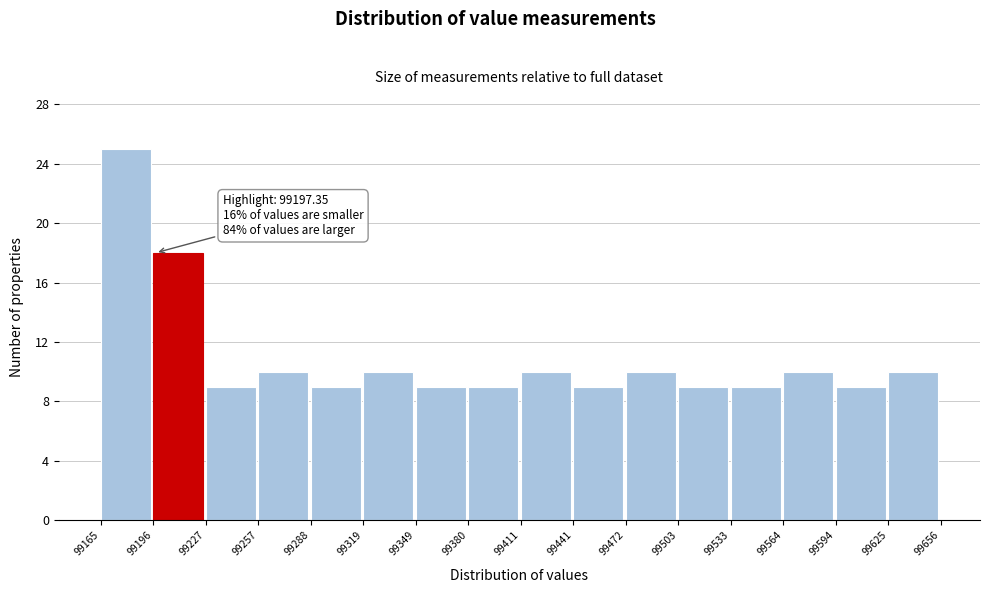

Which range on the x-axis has the tallest bar?

99165 to 99196